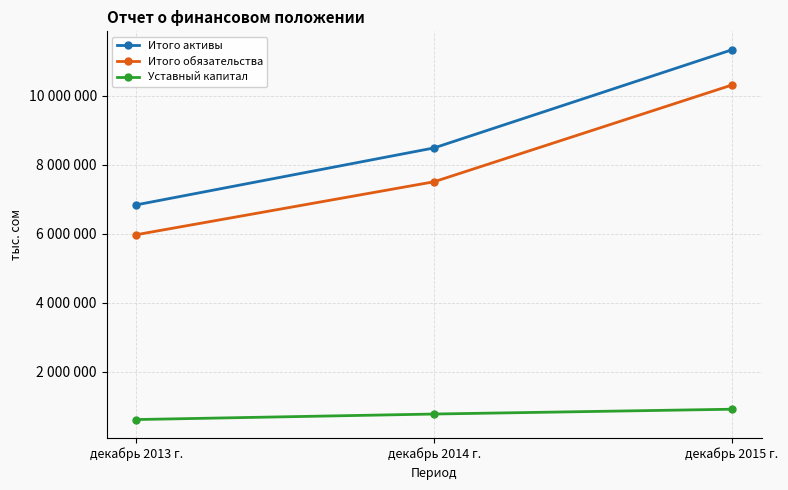

Is the value of Итого обязательства at декабрь 2015 г. greater than the value of Итого активы at декабрь 2013 г.?

Yes